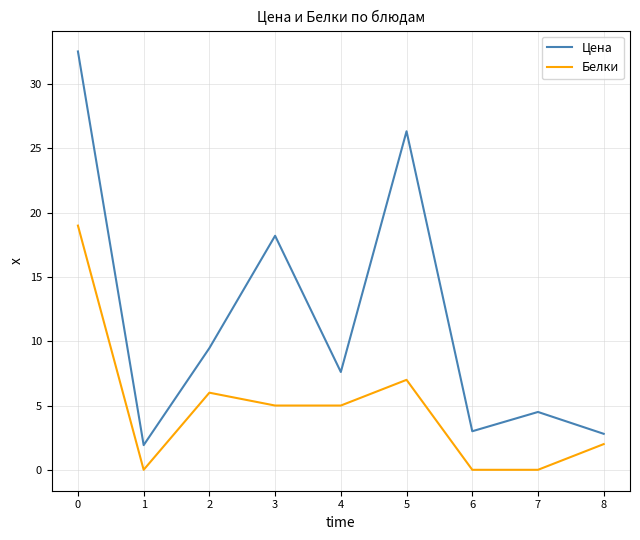

True or false: Белки and Цена intersect in this chart.

False